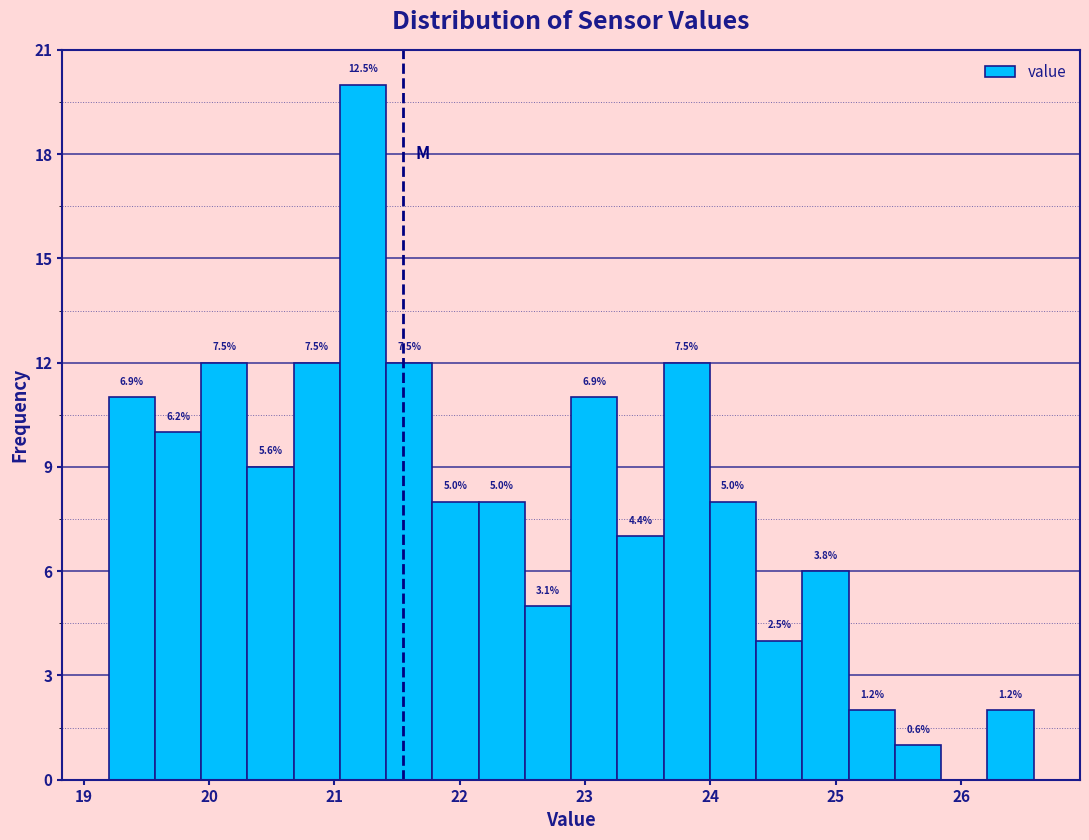

Around what value on the x-axis is the tallest bar? Give the approximate position of its centre, as read against the axis.

21.2